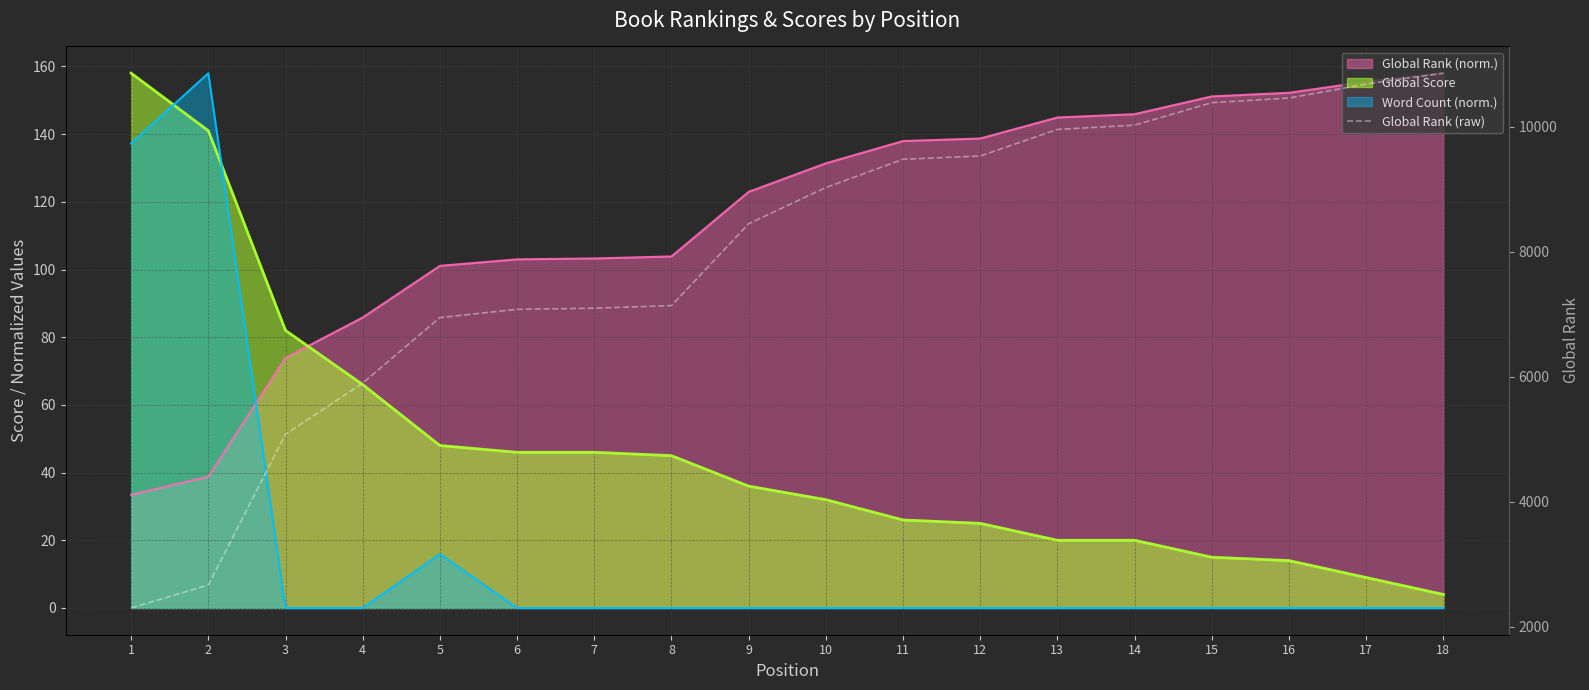

Where is the data nearest to the value 6578?

5